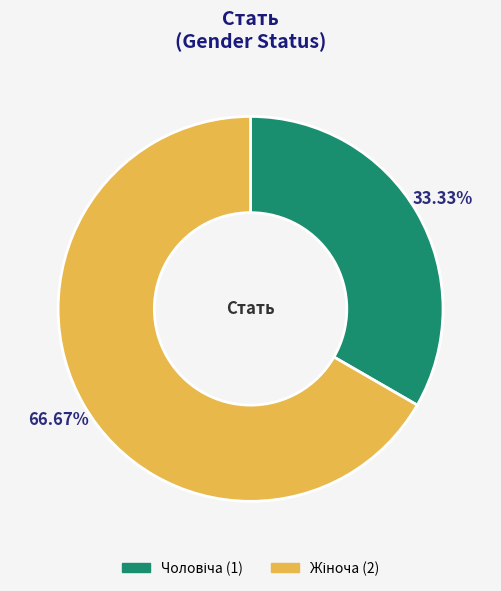

How many slices are in this pie chart?

2